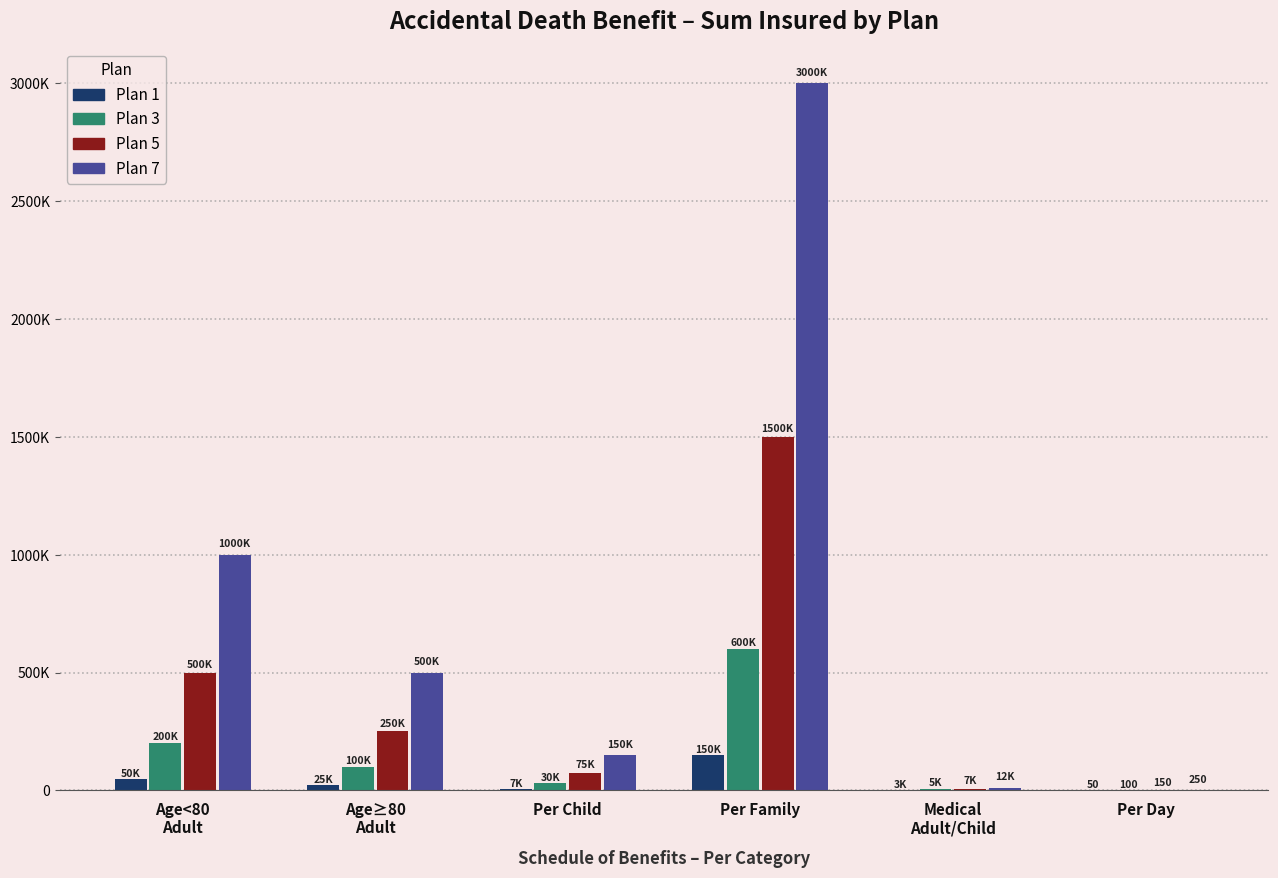

What is the difference between the Plan 3 values at Per Family and Per Day?

599900